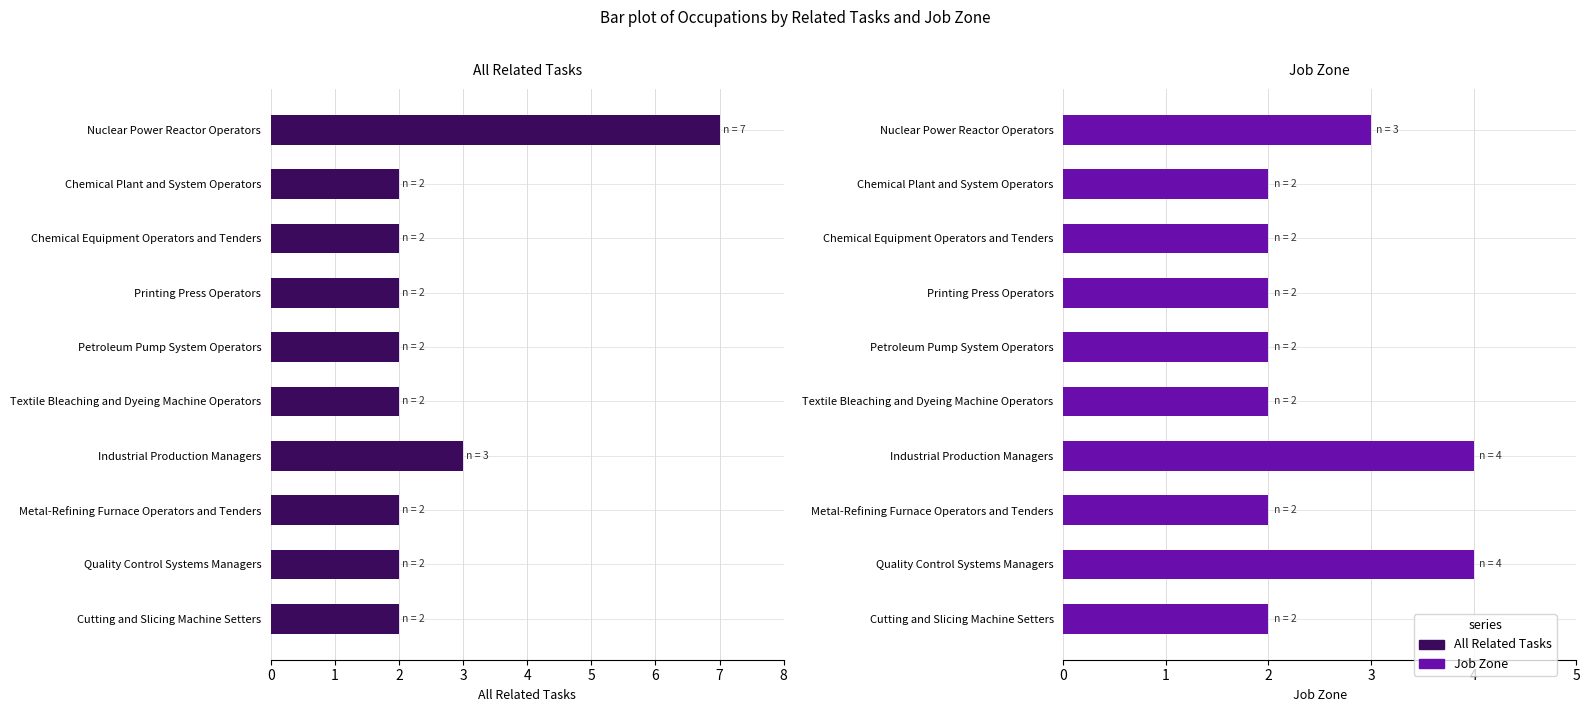

What is the average value of the All Related Tasks series?

3